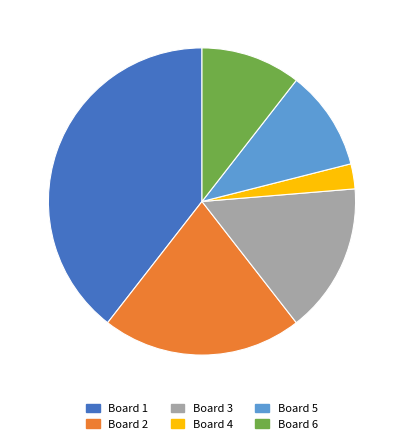

Which category has the biggest portion of the pie?

Board 1